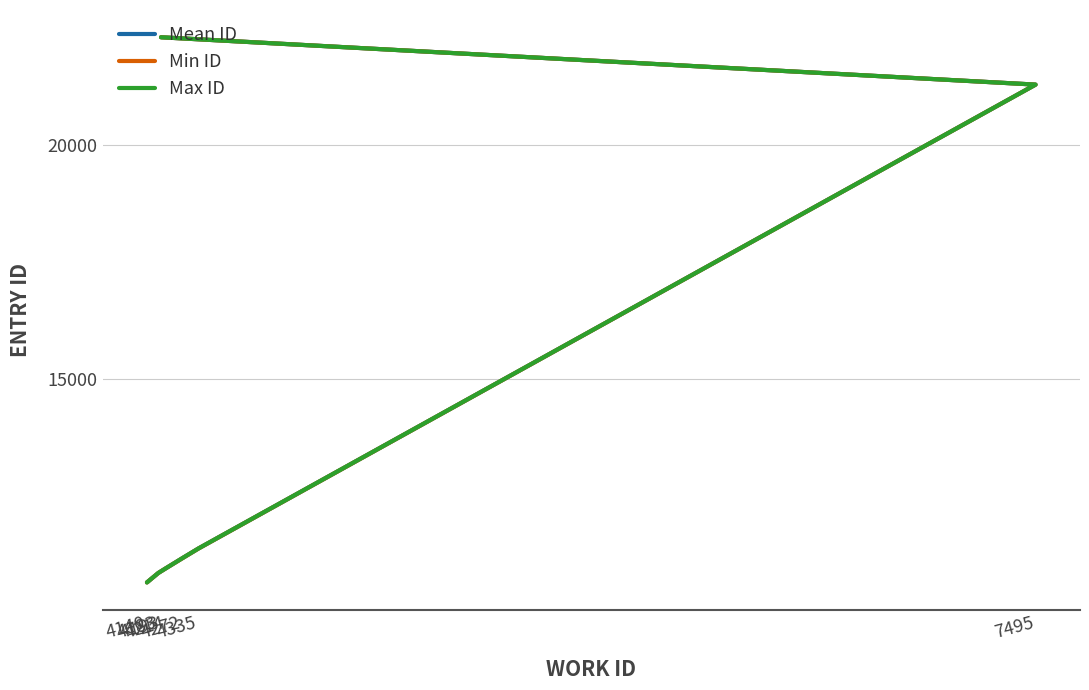

What position from the left is 4193?

7